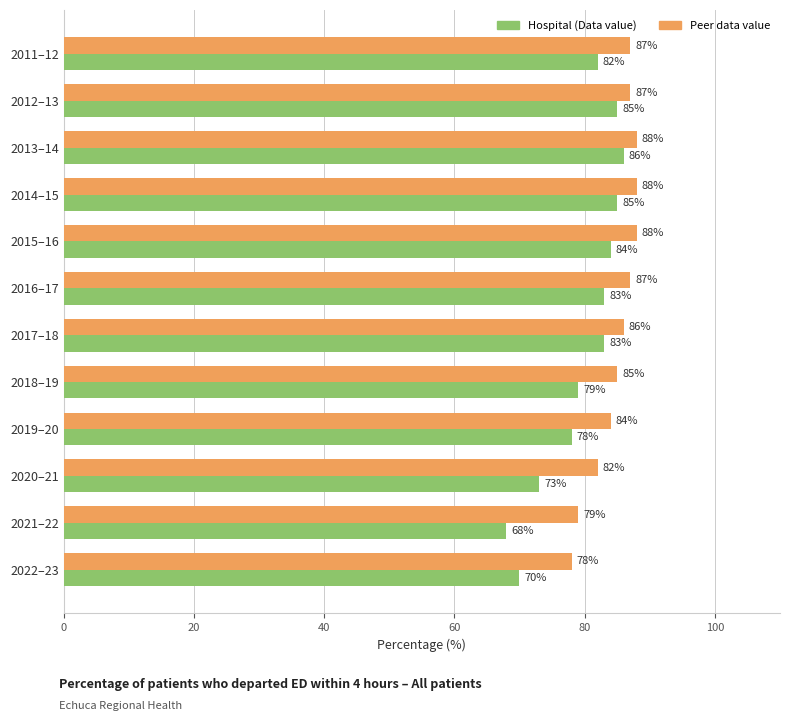

How many data points in Peer data value are less than 87?

6